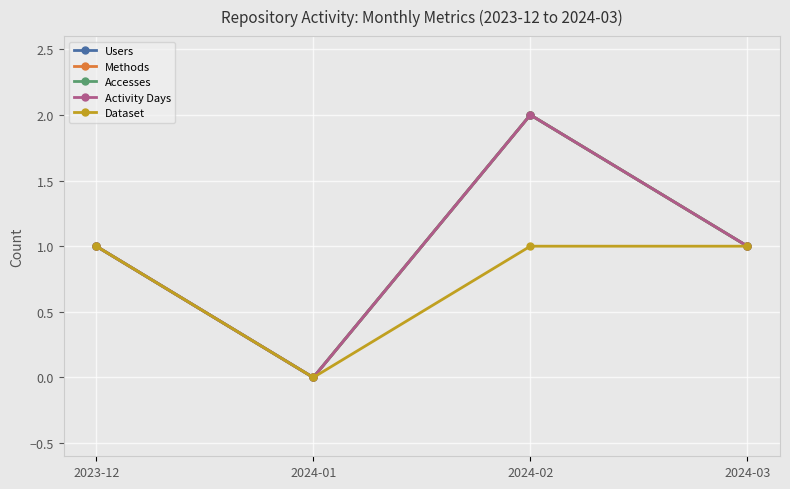

Does the chart have visible grid lines?

Yes